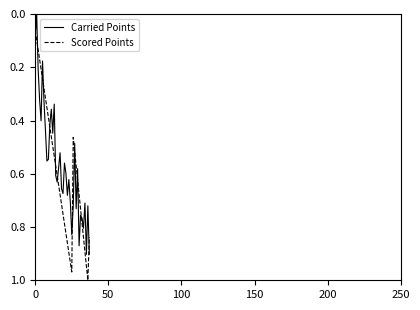

Rank the series by their maximum value, from highest to lowest.

Scored Points, Carried Points